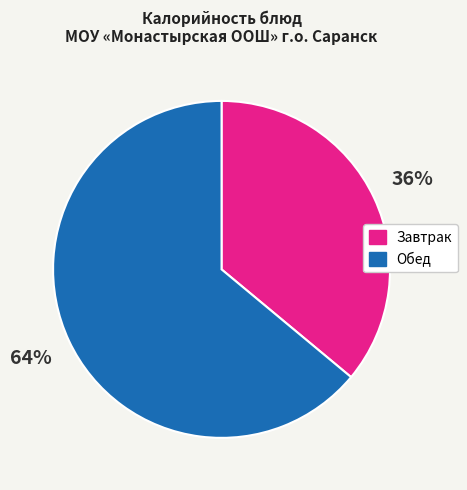

Is there any slice that represents more than half of the pie?

Yes